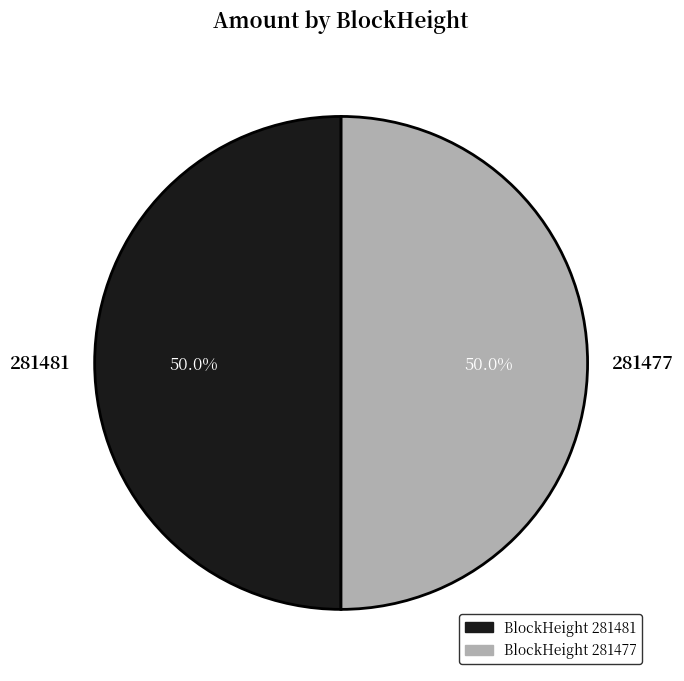

What percentage do BlockHeight 281481 and BlockHeight 281477 together represent?

100.0%